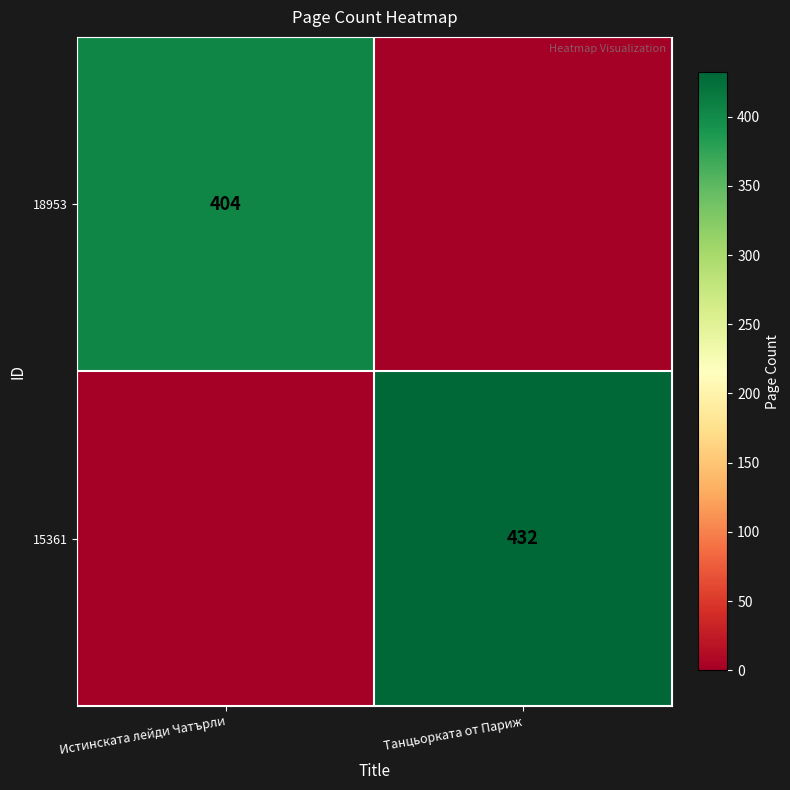

Is it true that 18953 equals 404 at Истинската лейди Чатърли?

True